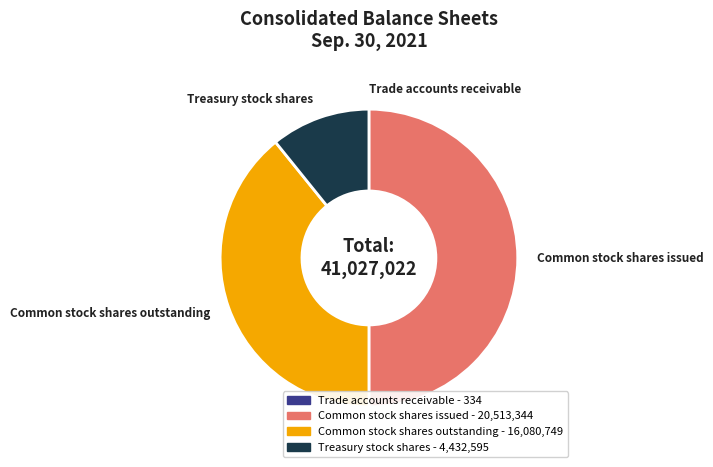

Which has a higher value, Common stock shares issued or Common stock shares outstanding?

Common stock shares issued